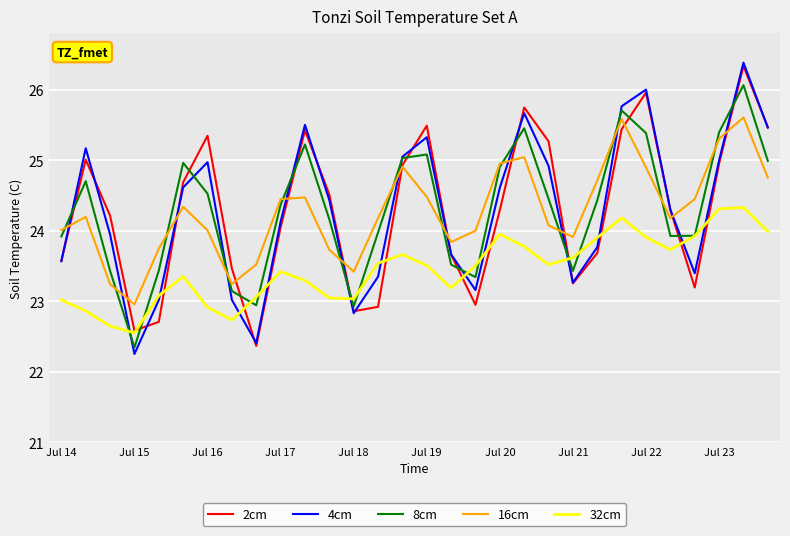

What is the lowest value of the 2cm series?

22.4